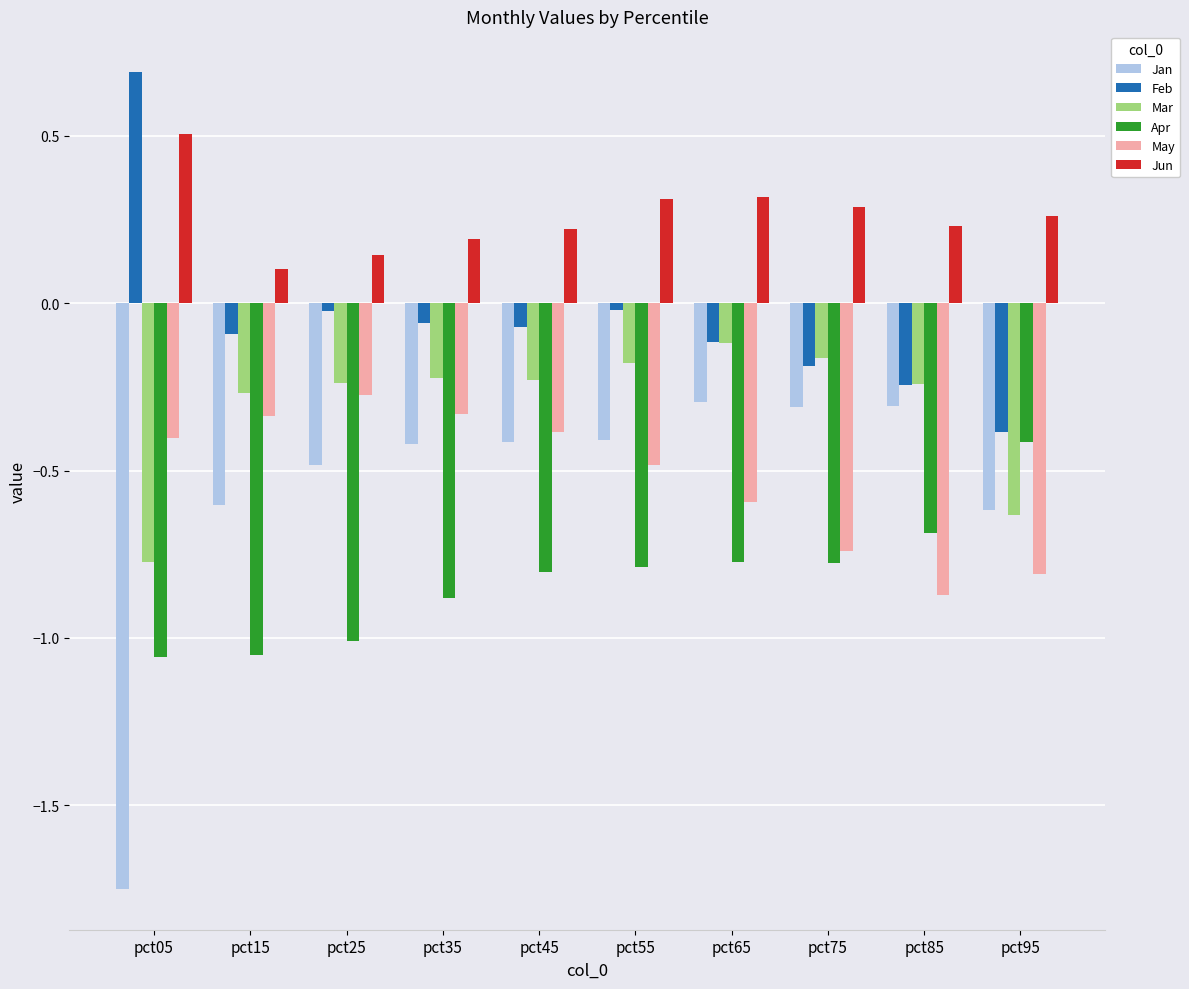

How many bars are there in each group?

6